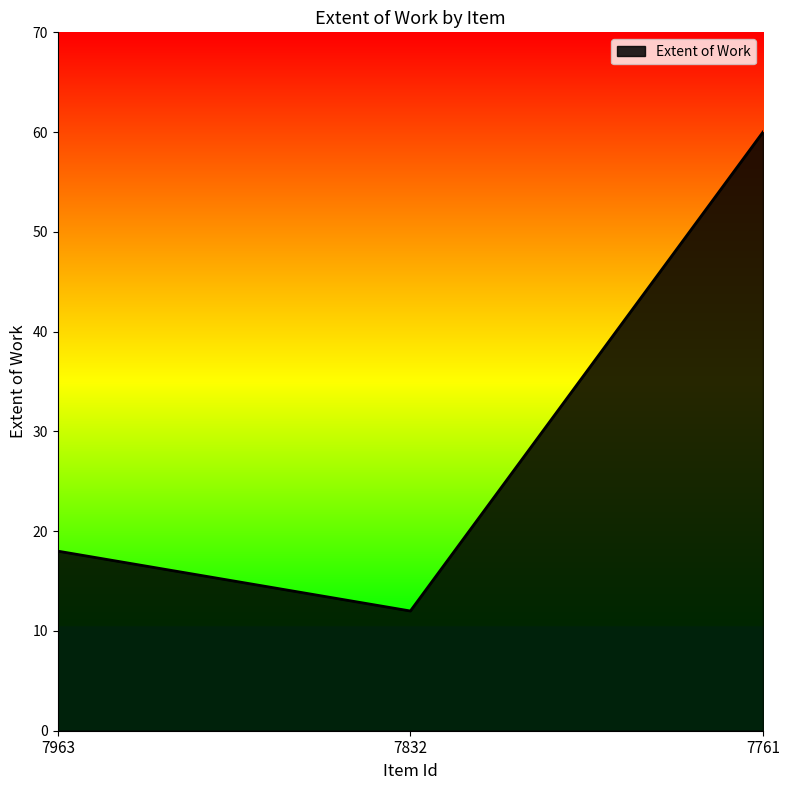

What is the maximum value shown in the chart?

60